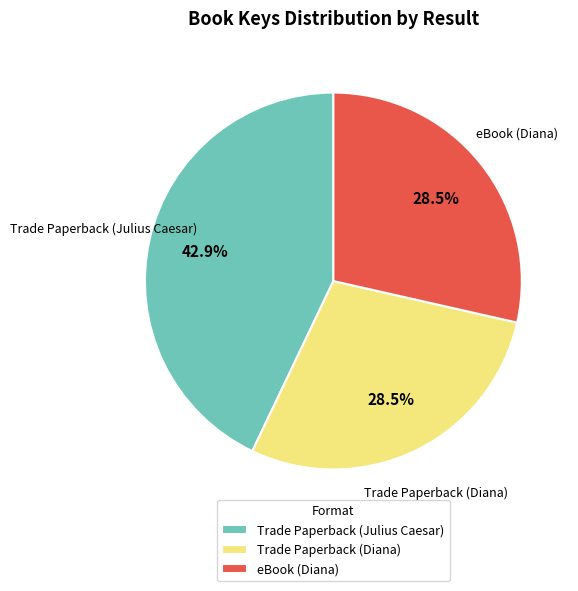

What is the largest slice in the pie chart?

Trade Paperback (Julius Caesar)